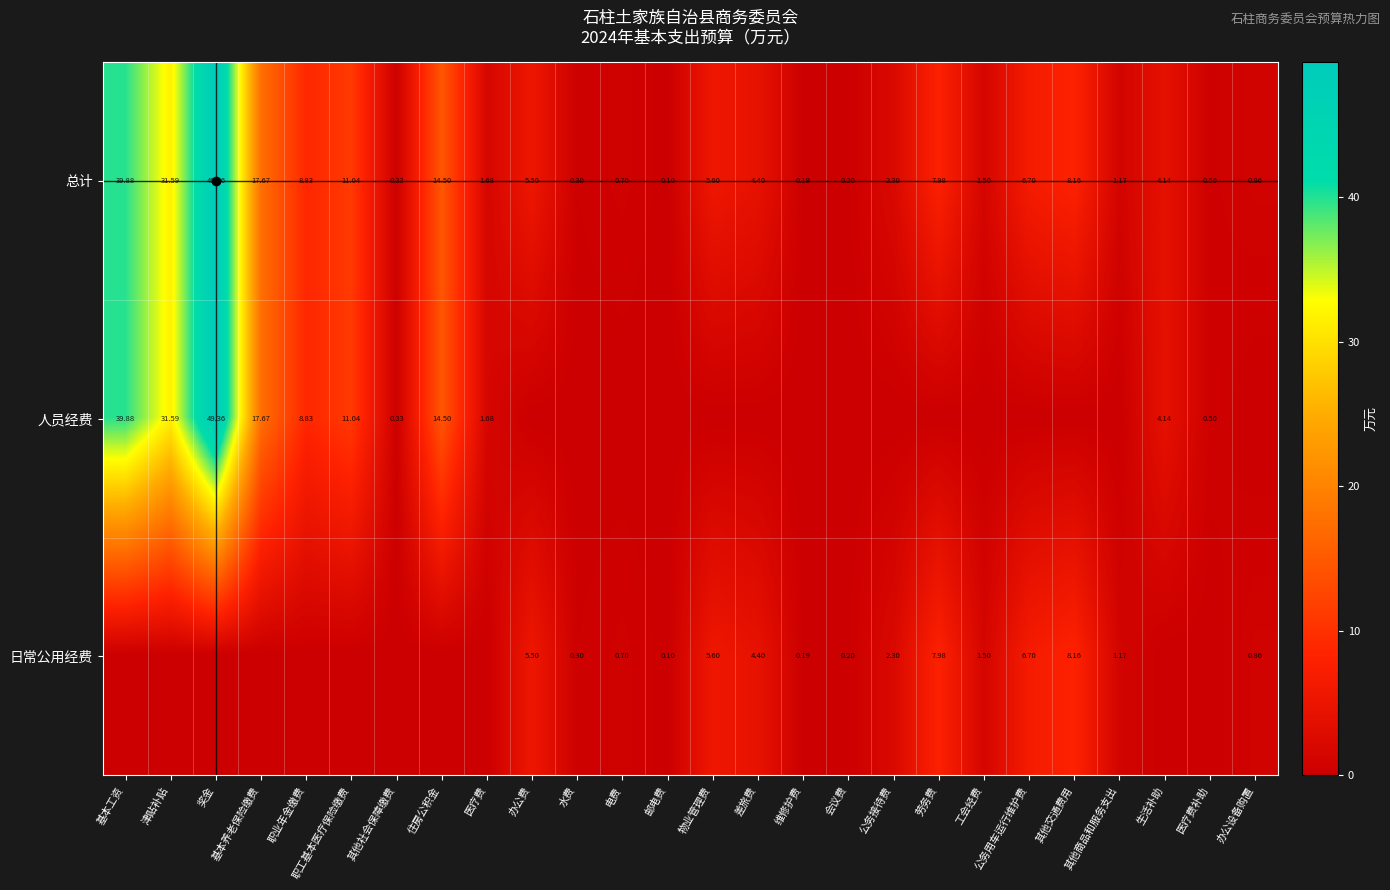

Is the value of 总计 at 邮电费 greater than the value of 日常公用经费 at 物业管理费?

No